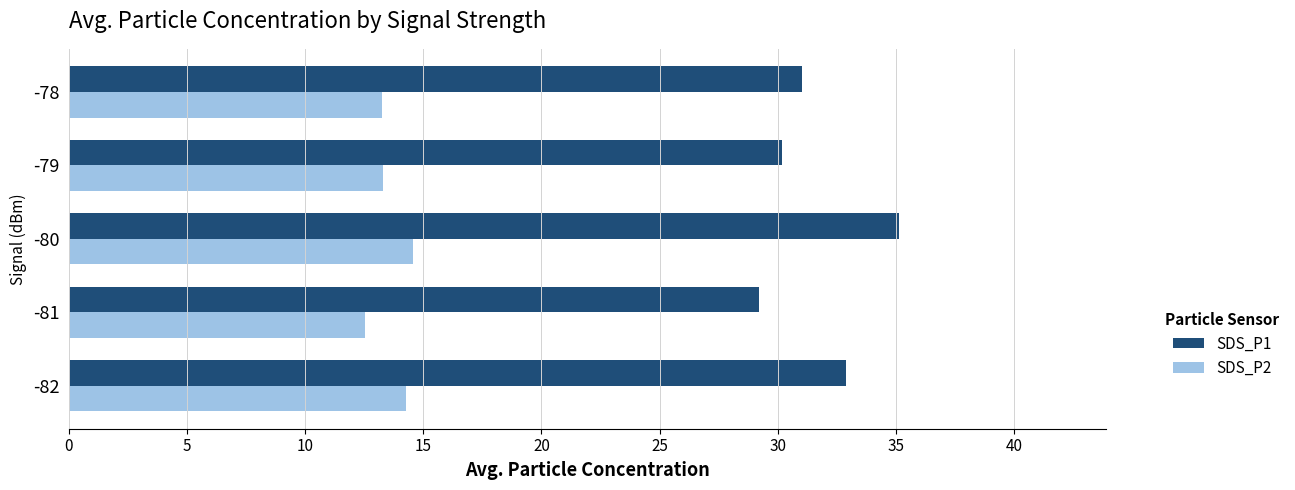

What is the lowest value of the SDS_P1 series?

29.2